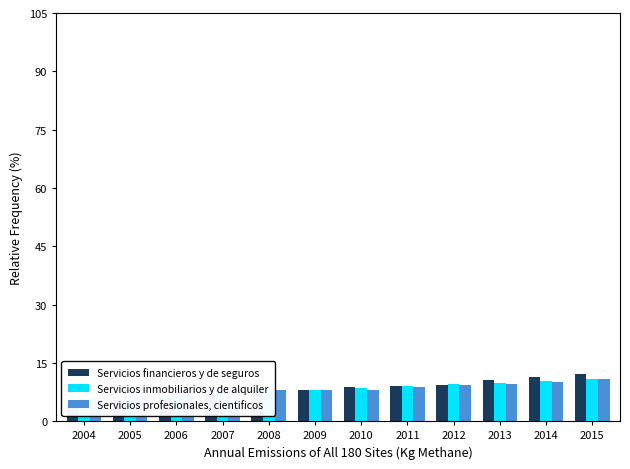

At which category is the sum across all series the highest?

2015